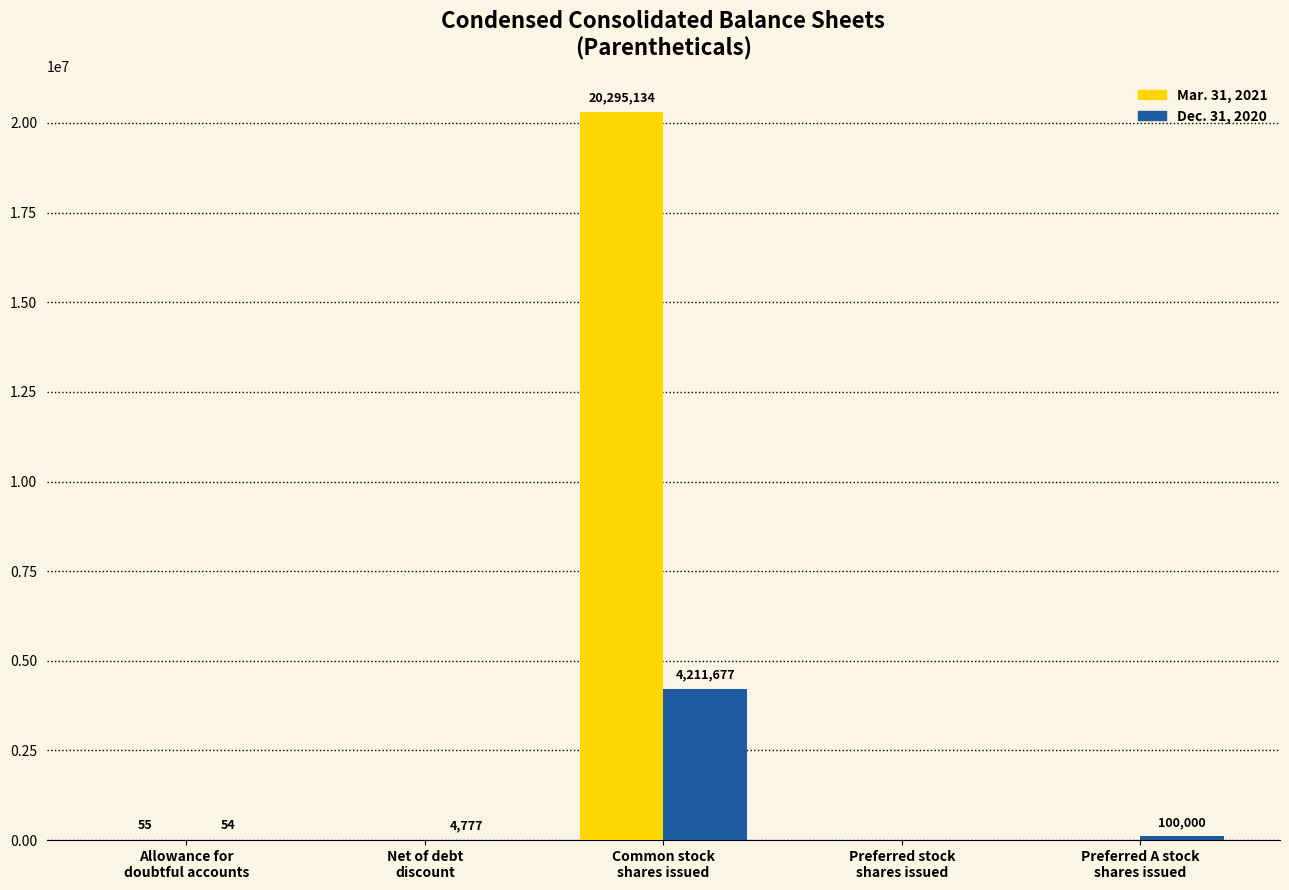

What is the sum of all Mar. 31, 2021 values?

20295189